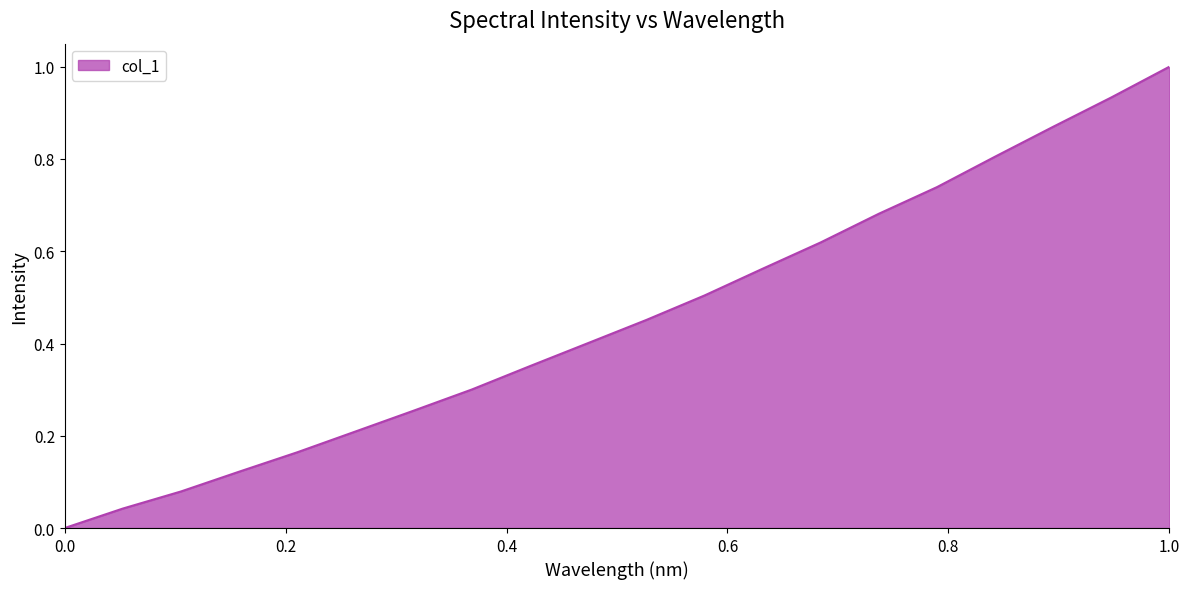

What is the difference between the maximum and minimum values?

1.0